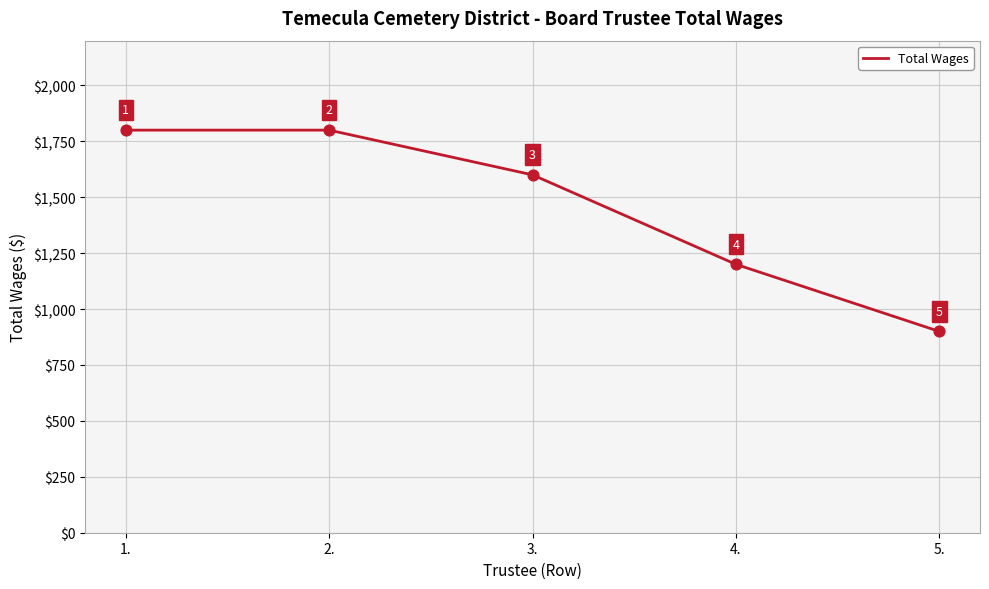

What is the change in value from 1. to 5.?

-900